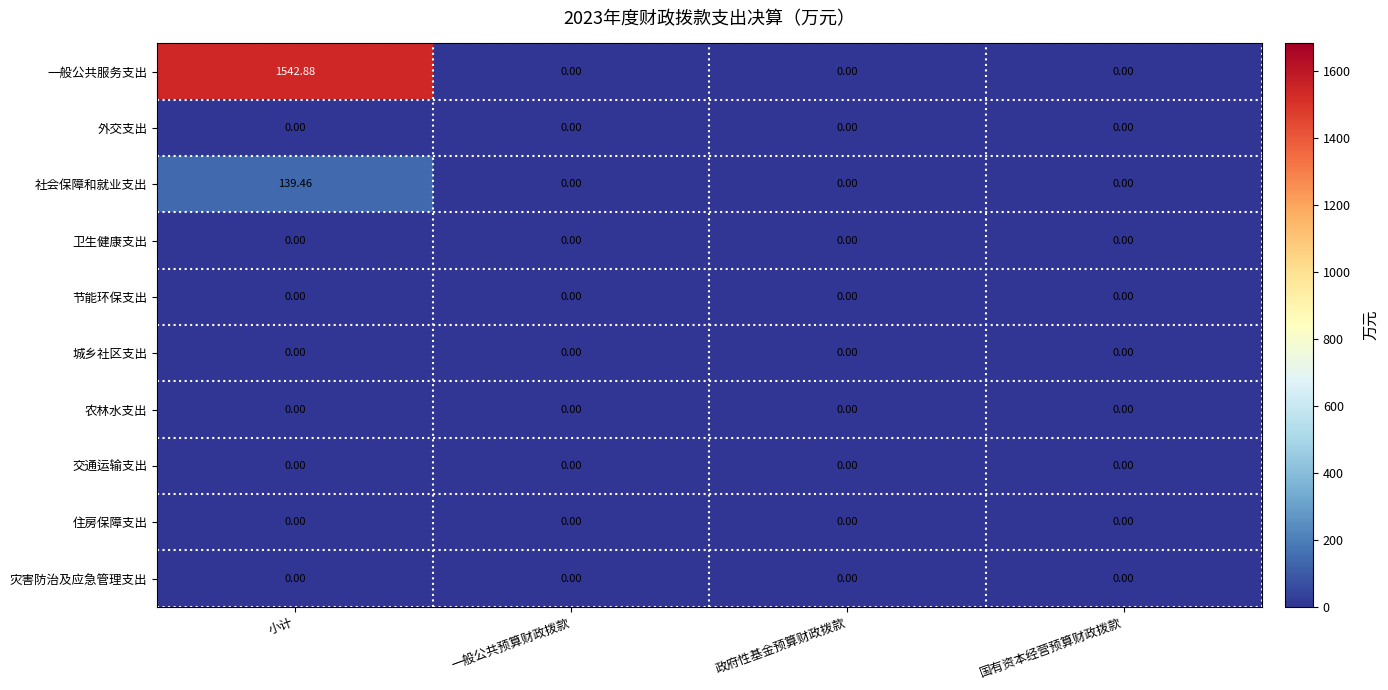

Which series has the largest total across all categories?

一般公共服务支出